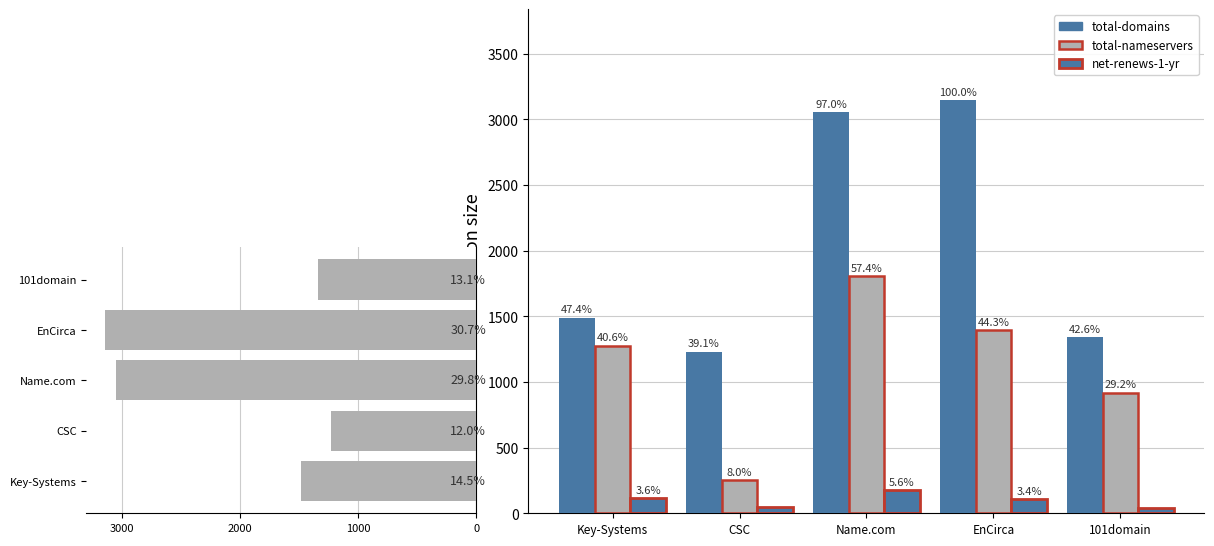

Which series changed the most between Key-Systems and CSC?

total-nameservers